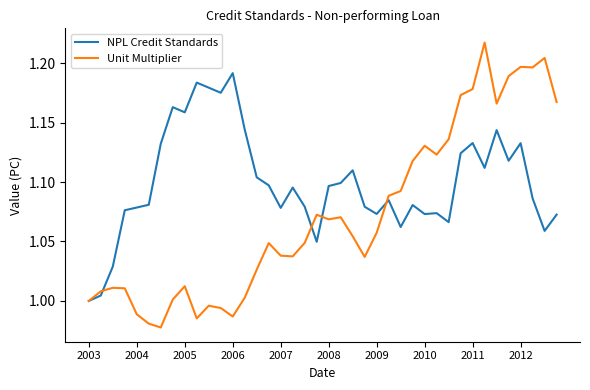

List the series in order of their overall mean, lowest first.

Unit Multiplier, NPL Credit Standards